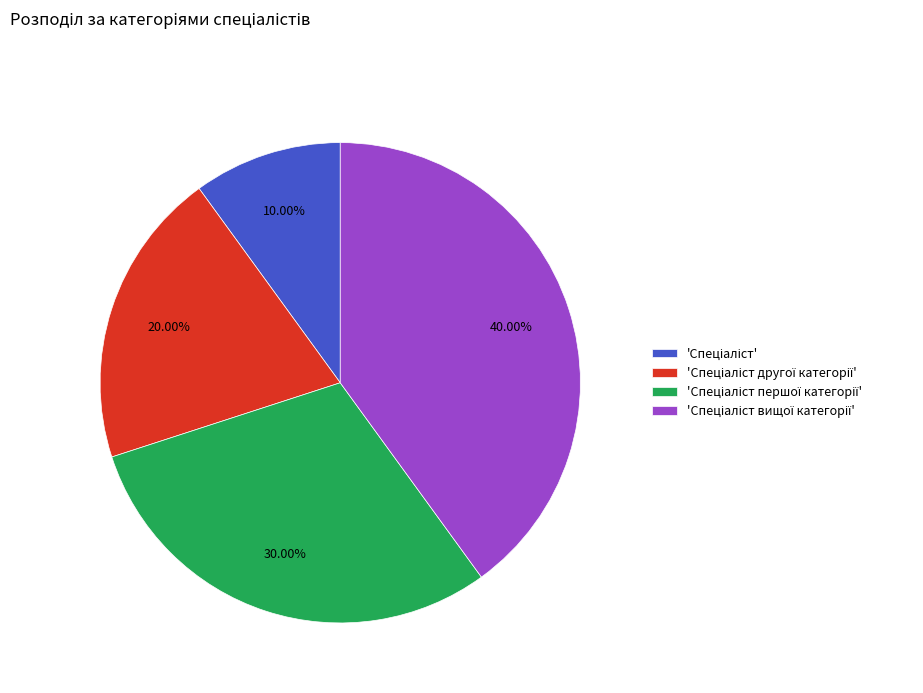

Does any single category account for the majority?

No